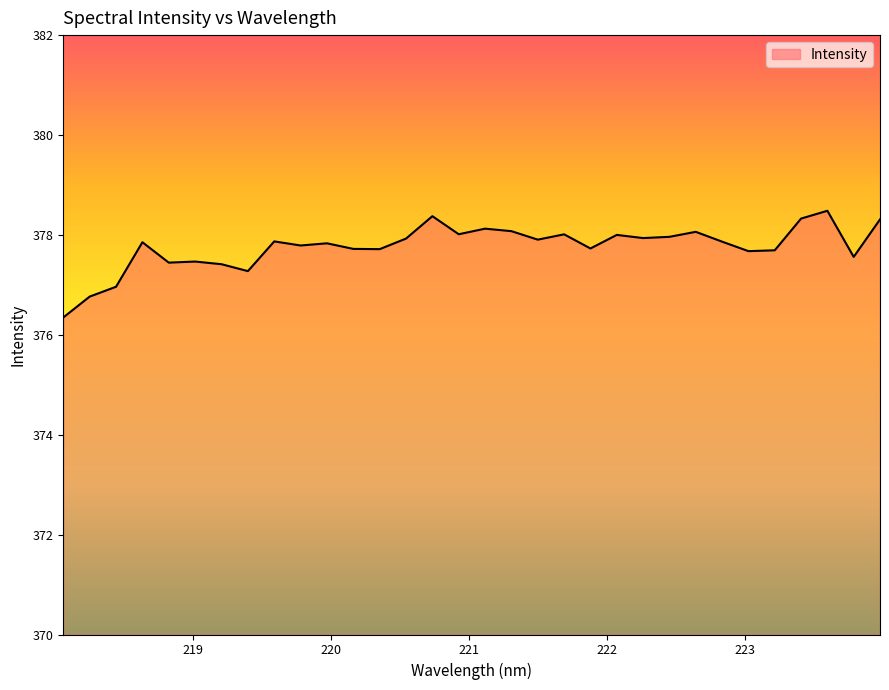

What is the greatest value displayed?

378.5